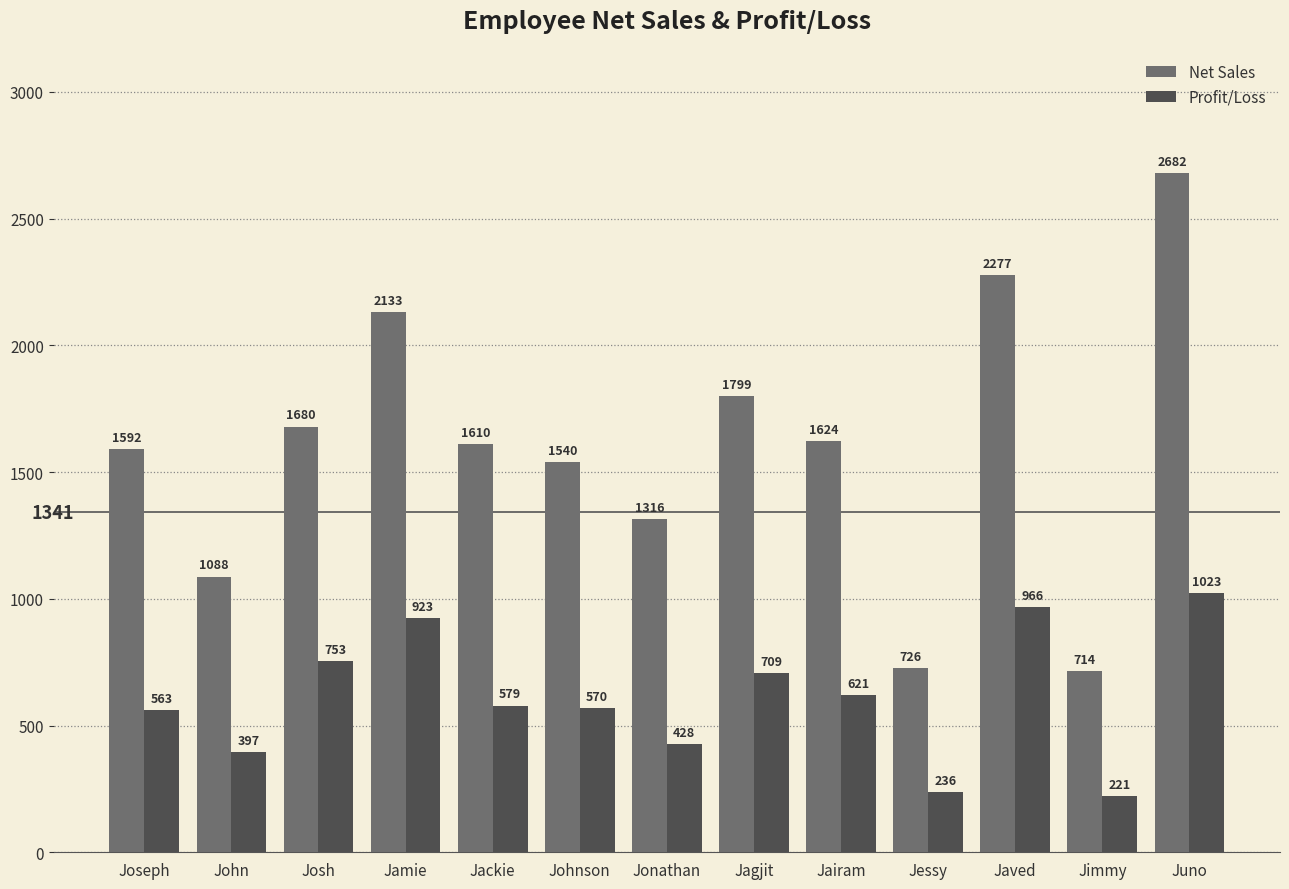

Reading left to right, transcribe all the data shown in this chart.

Net Sales: 1592	1088	1680	2133	1610	1540	1316	1799	1624	726	2277	714	2682
Profit/Loss: 563	397	753	923	579	570	428	709	621	236	966	221	1023